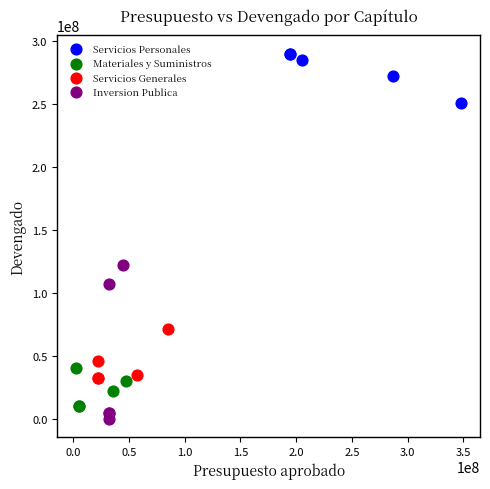

Which series has the largest Y range (max minus min)?

Inversion Publica